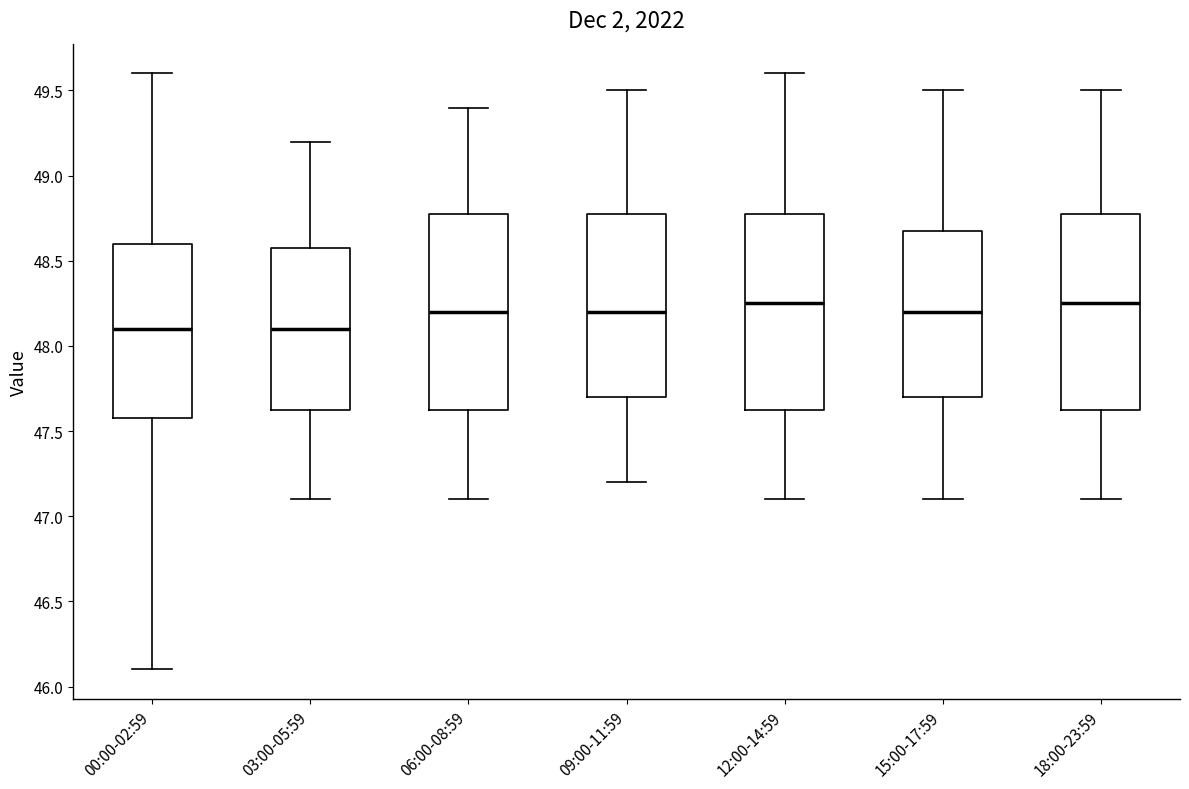

Where is the lower edge of the box for 12:00-14:59 on the y-axis? The values are not printed on the chart, so give them approximately, as read against the axis.

47.65